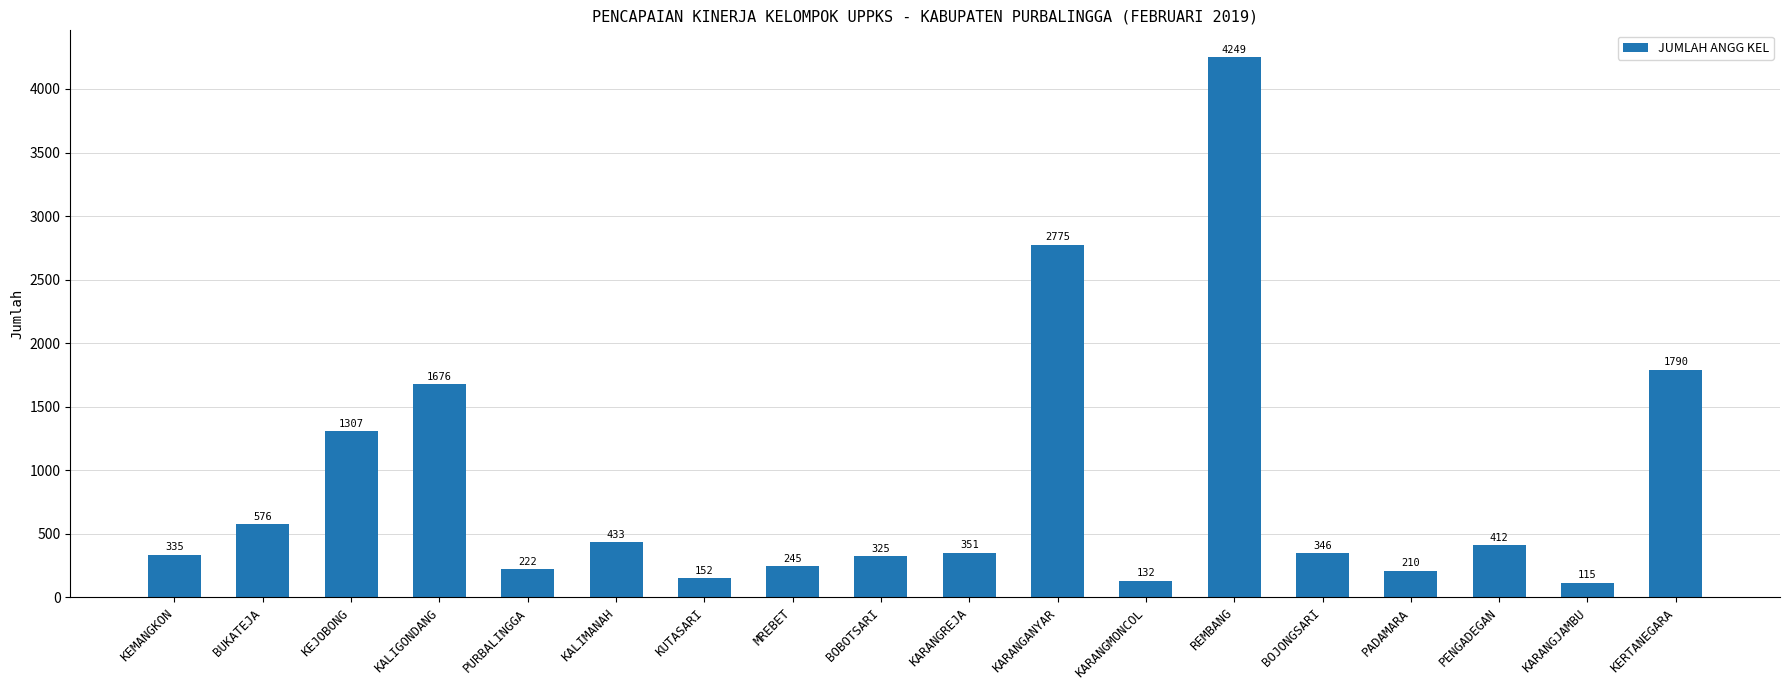

What is the difference between the maximum and second lowest values?

4117